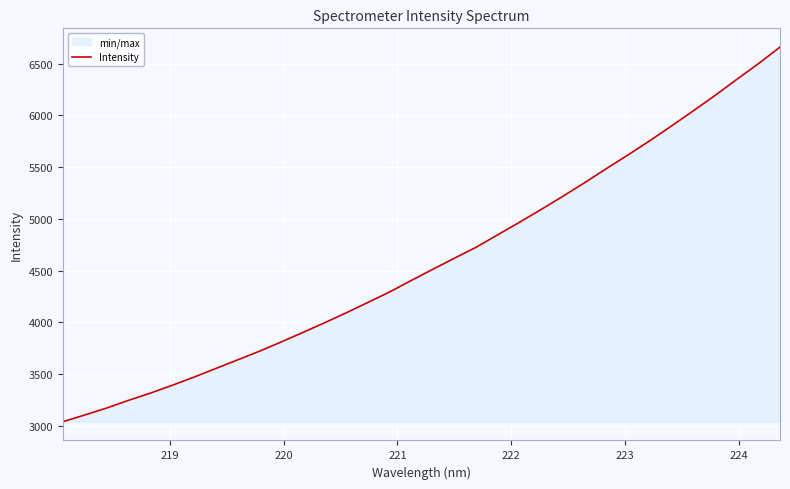

What is the difference between the maximum and minimum values?

3618.7